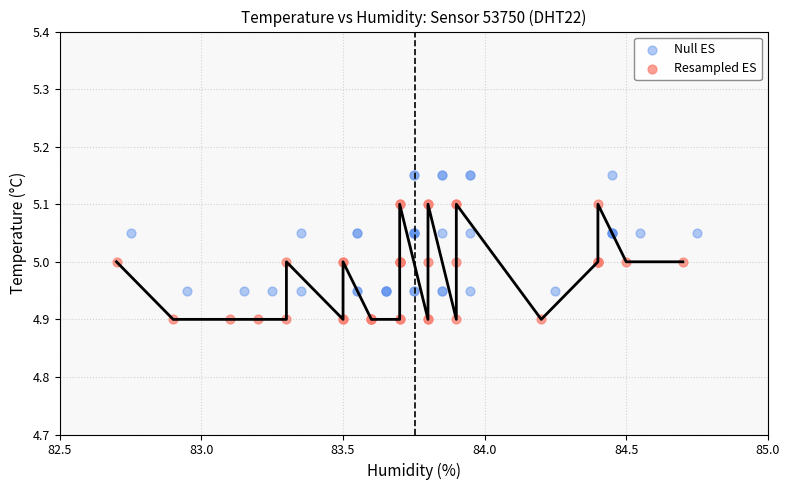

Which series reaches the maximum Y coordinate?

Null ES